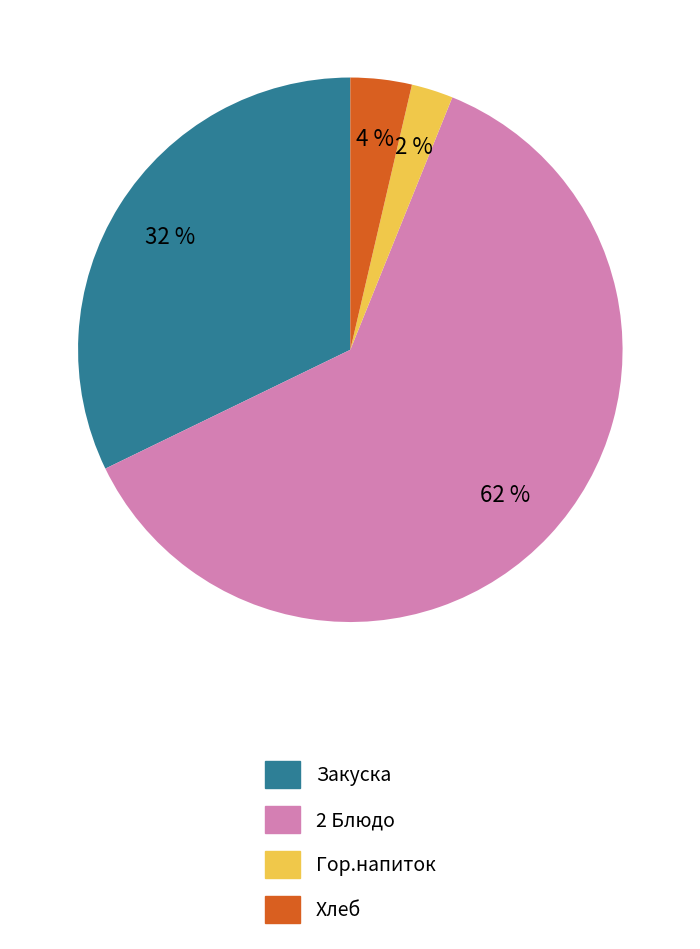

Is the sum of Хлеб and 2 Блюдо greater than half?

Yes